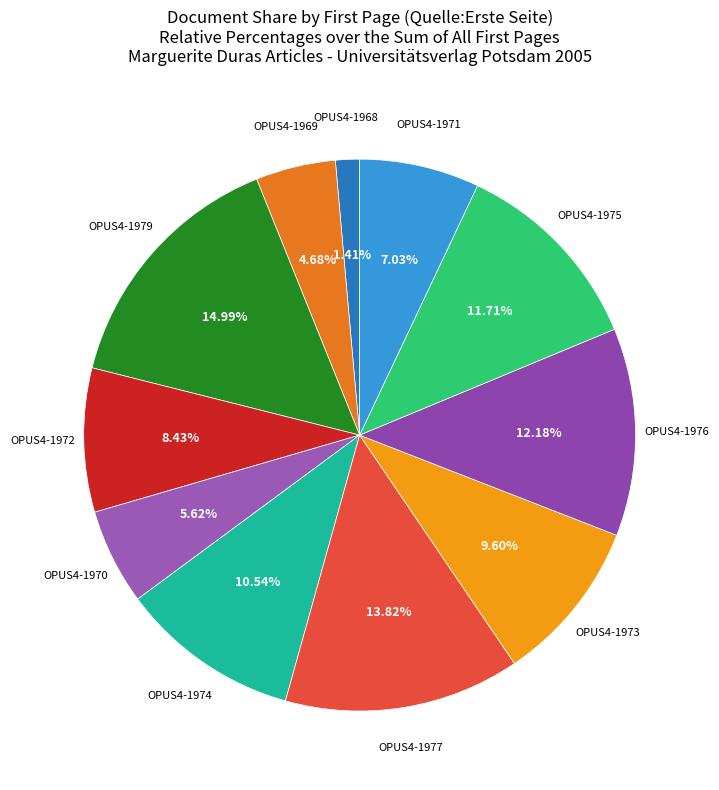

The OPUS4-1975 slice represents 12% of the pie. True or false?

True